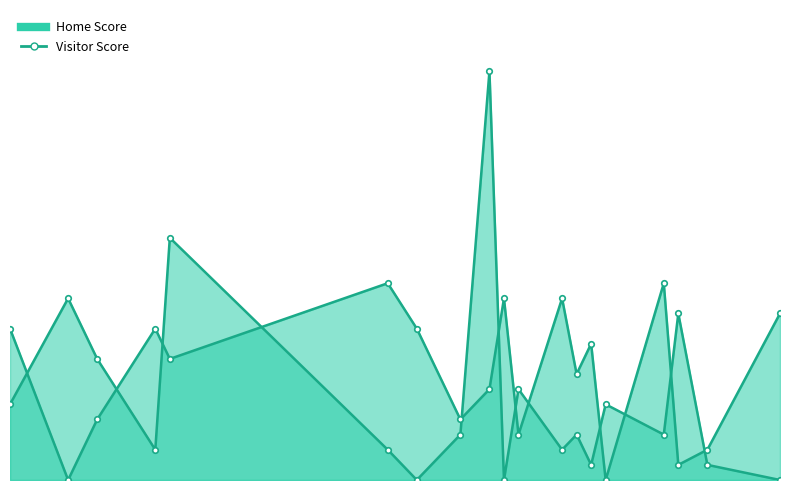

Which series has the widest spread of values?

Home Score